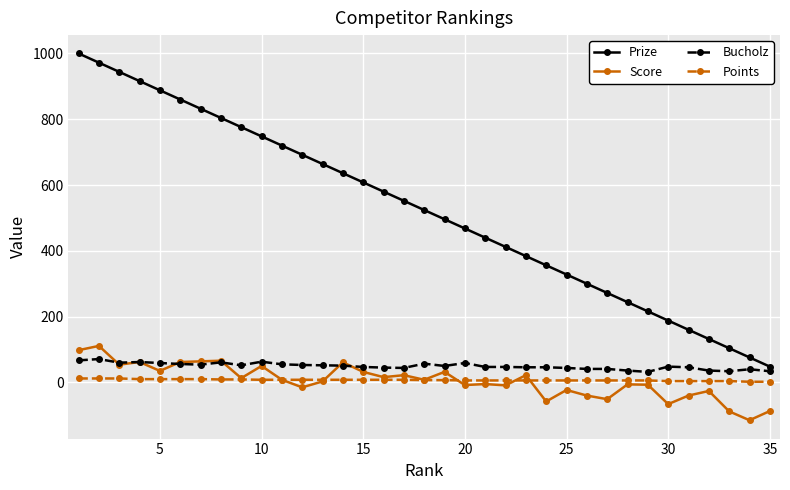

True or false: Points and Bucholz intersect in this chart.

False